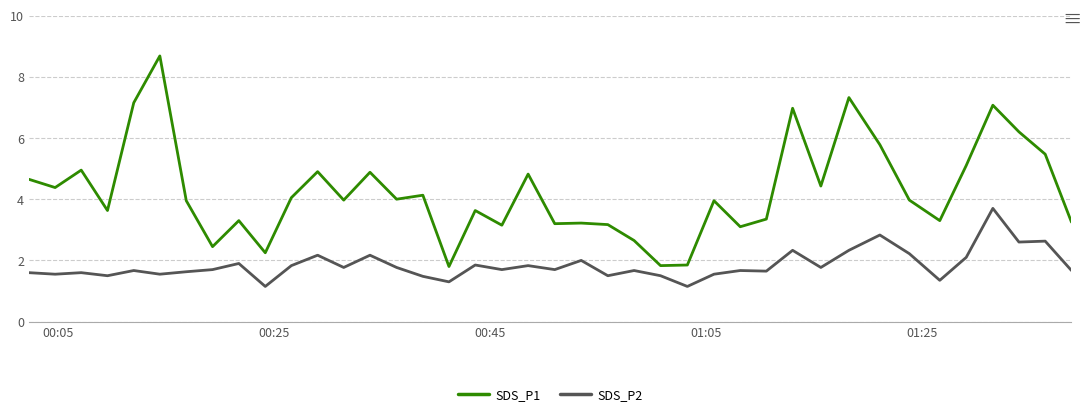

What is the greatest value displayed?

8.7